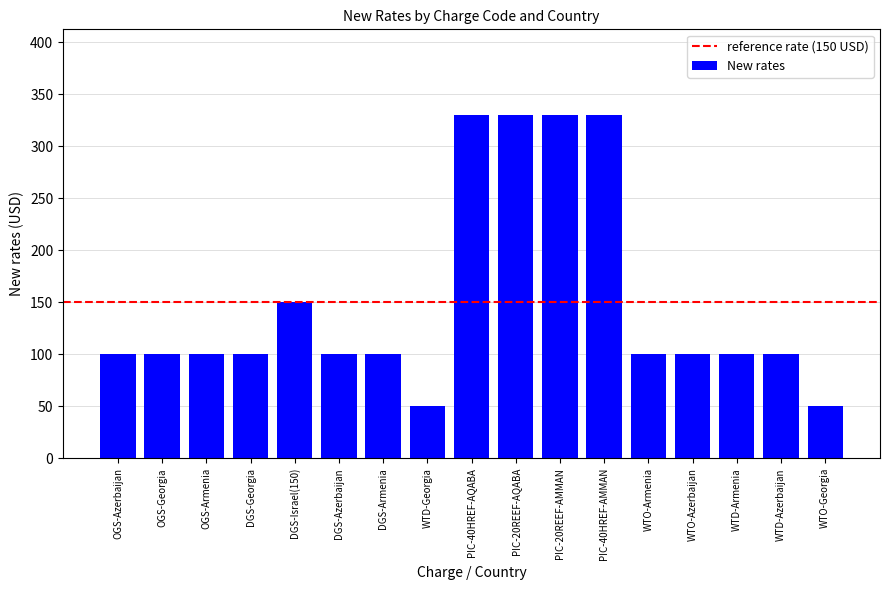

How many bars are there in total?

17